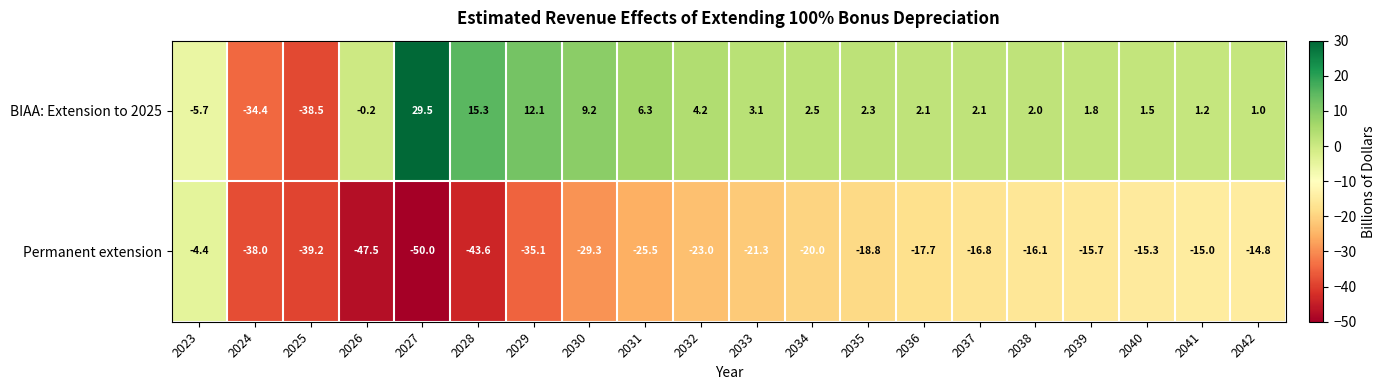

What is the difference between the highest and lowest values at 2032?

27.2